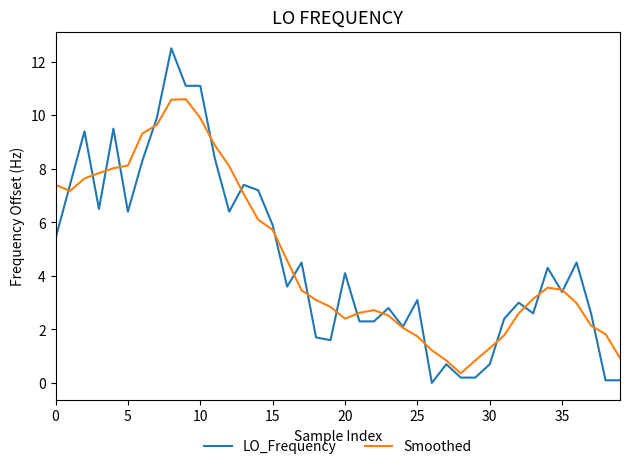

What is the lowest value of the Smoothed series?

0.4